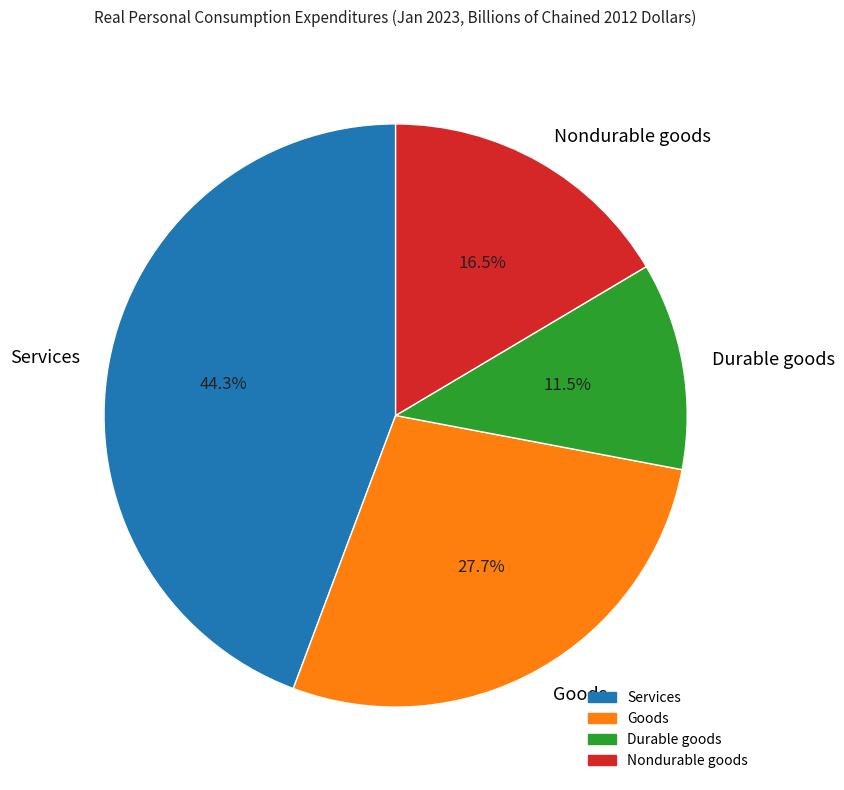

Does Nondurable goods represent more than half of the total?

No